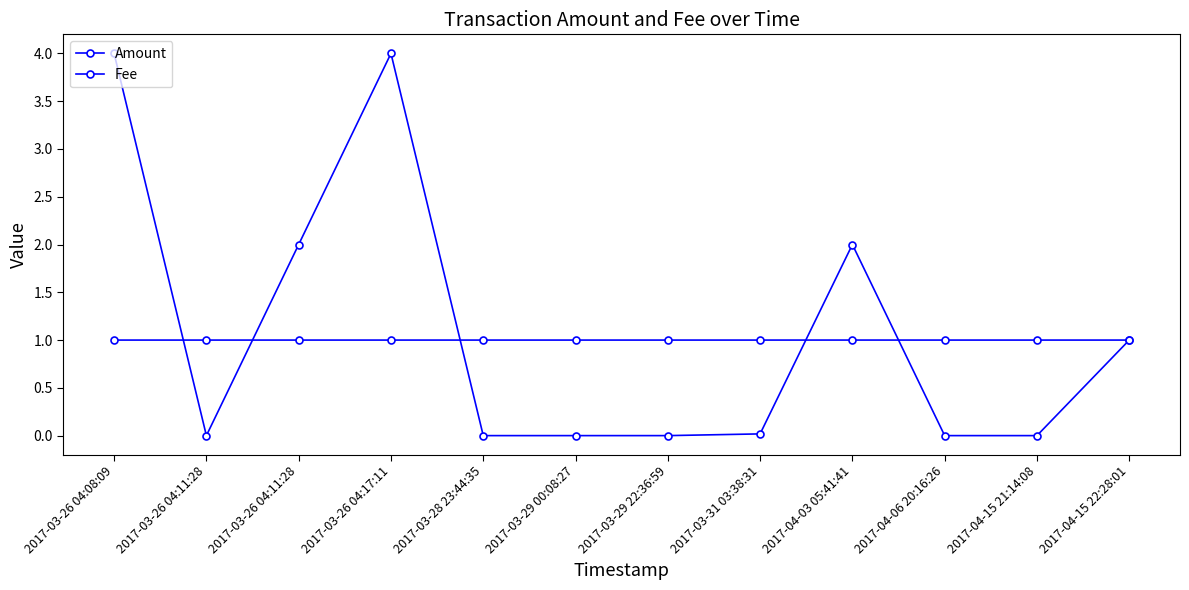

Does the chart have visible grid lines?

No